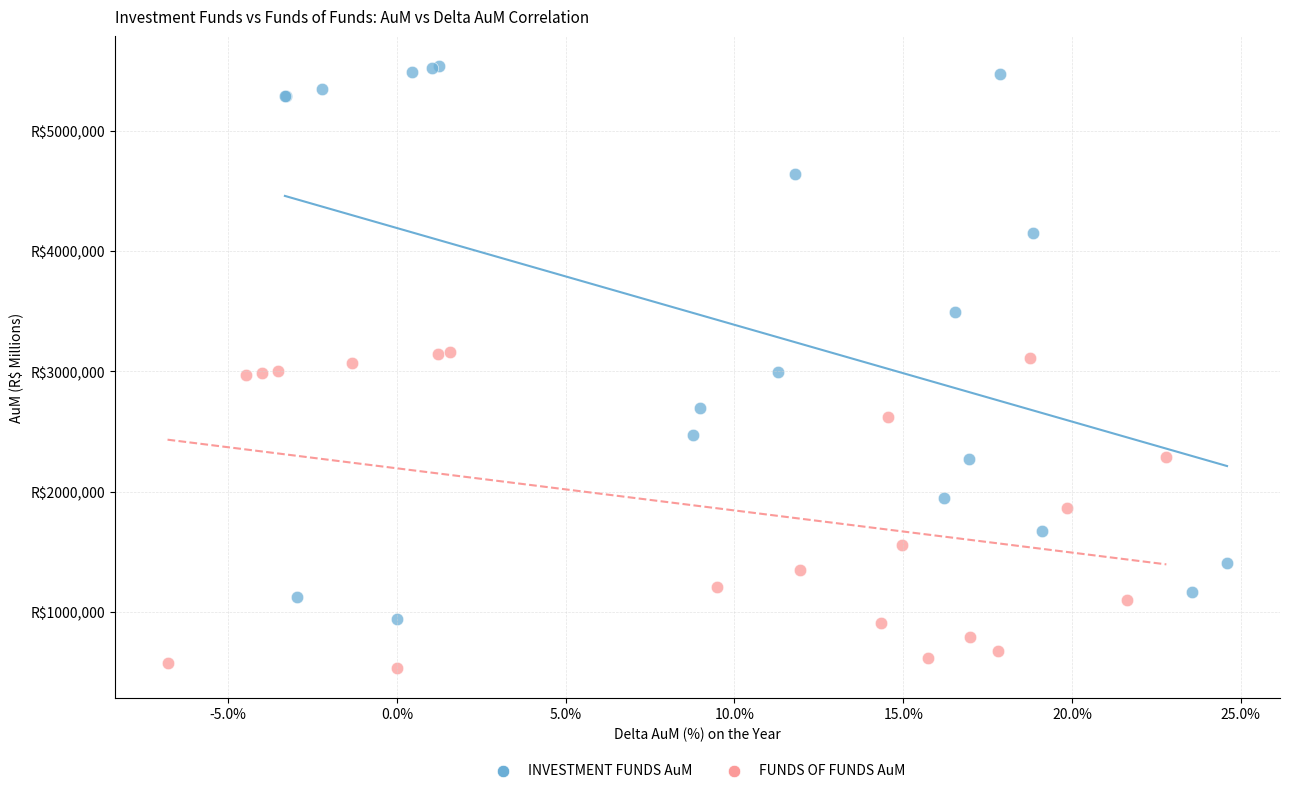

What are all the series names shown in the legend?

INVESTMENT FUNDS AuM, FUNDS OF FUNDS AuM